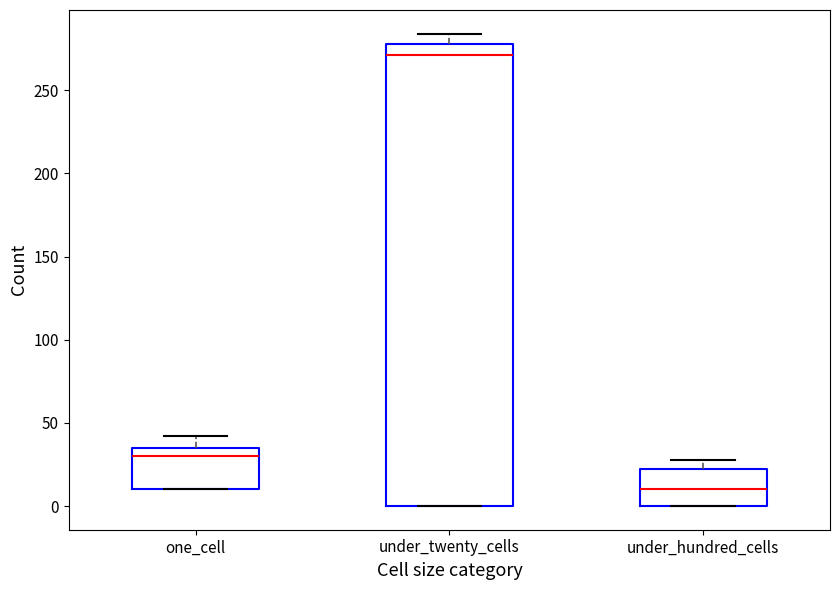

Reading left to right, read every box against the y-axis: the position of its median line, the range the box covers, and the ends of its whiskers. The values are not printed on the chart, so give them approximately, as read against the axis.

one_cell: median 30, box 10 to 35, whiskers 10 to 40
under_twenty_cells: median 270, box 0 to 280, whiskers 0 to 285
under_hundred_cells: median 10, box 0 to 20, whiskers 0 to 30